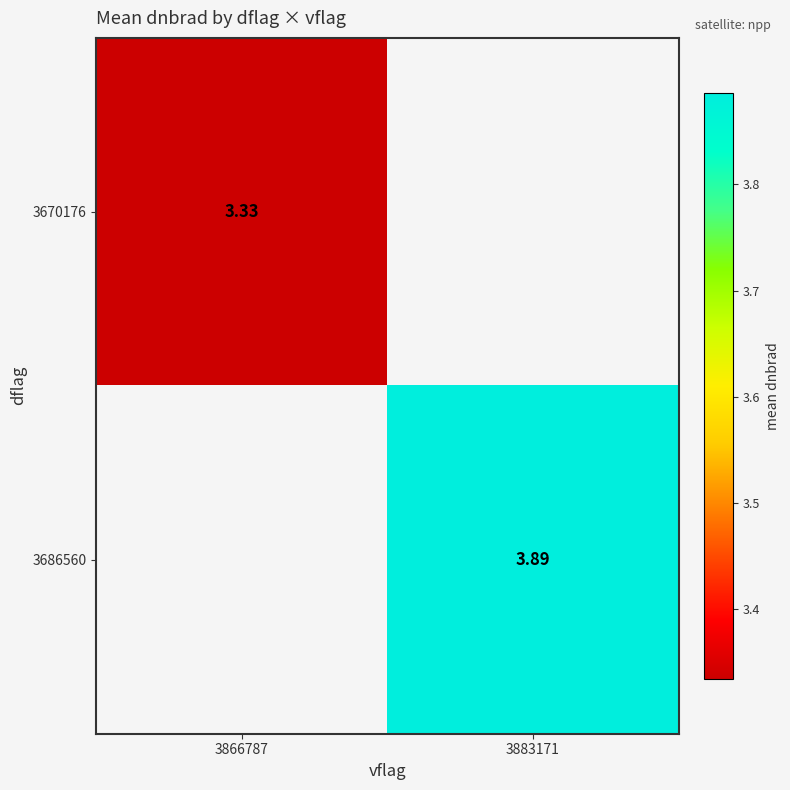

List the series in order of their overall mean, lowest first.

3670176, 3686560